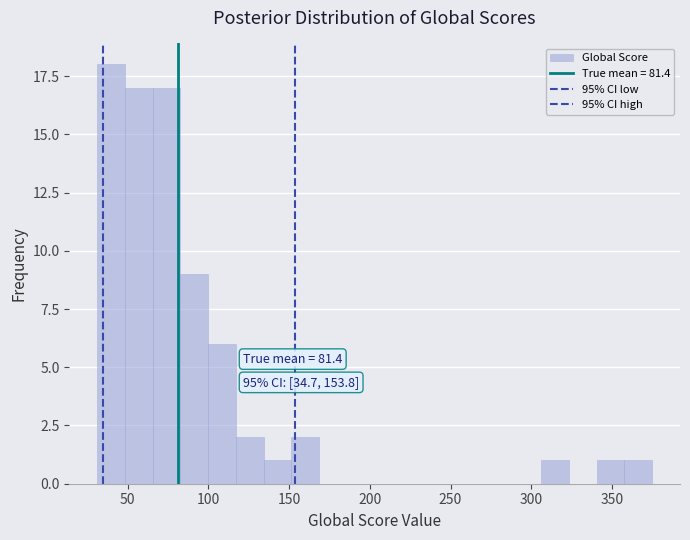

Around what value on the x-axis is the tallest bar? Give the approximate position of its centre, as read against the axis.

40